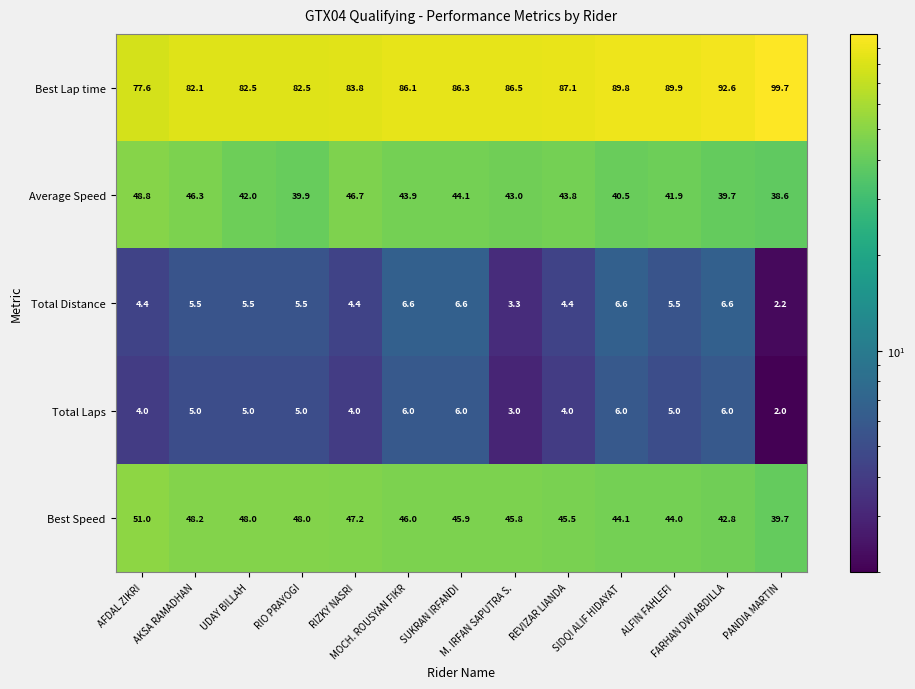

How many categories are shown in the chart?

13